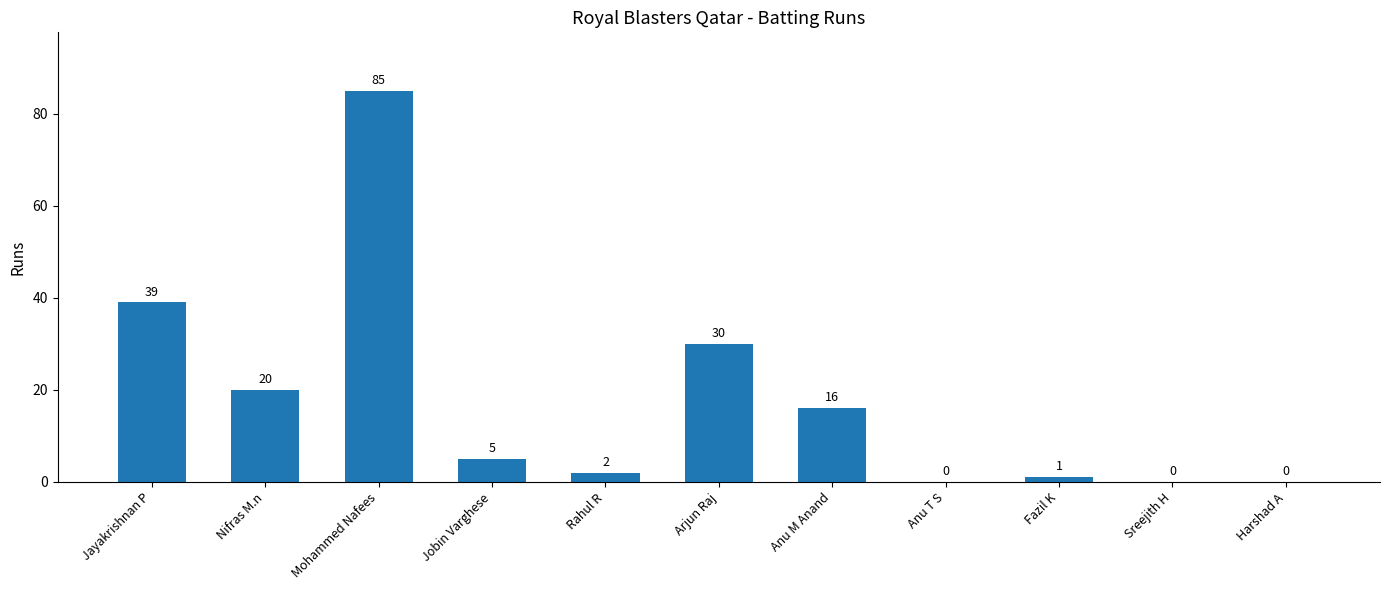

At which label does the data first exceed 5?

Jayakrishnan P